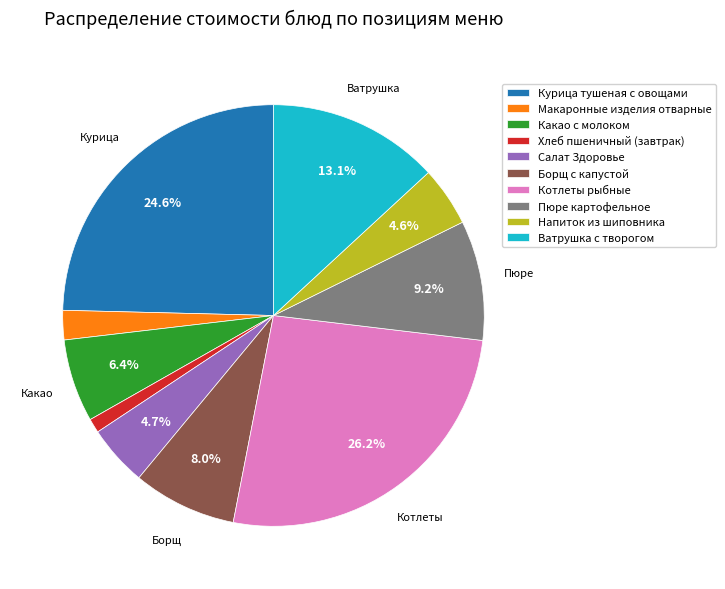

To the nearest percent, what is the difference between the Курица тушеная с овощами and Какао с молоком slice percentages?

18%